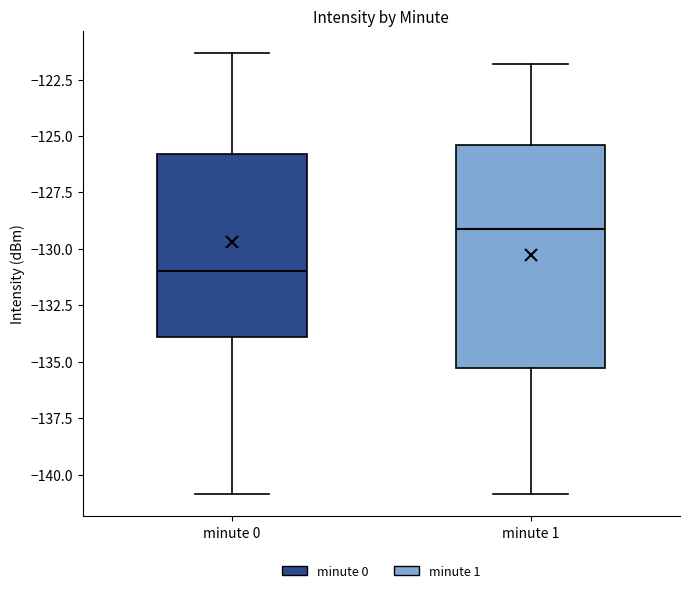

Which box's median line is the lowest?

minute 0